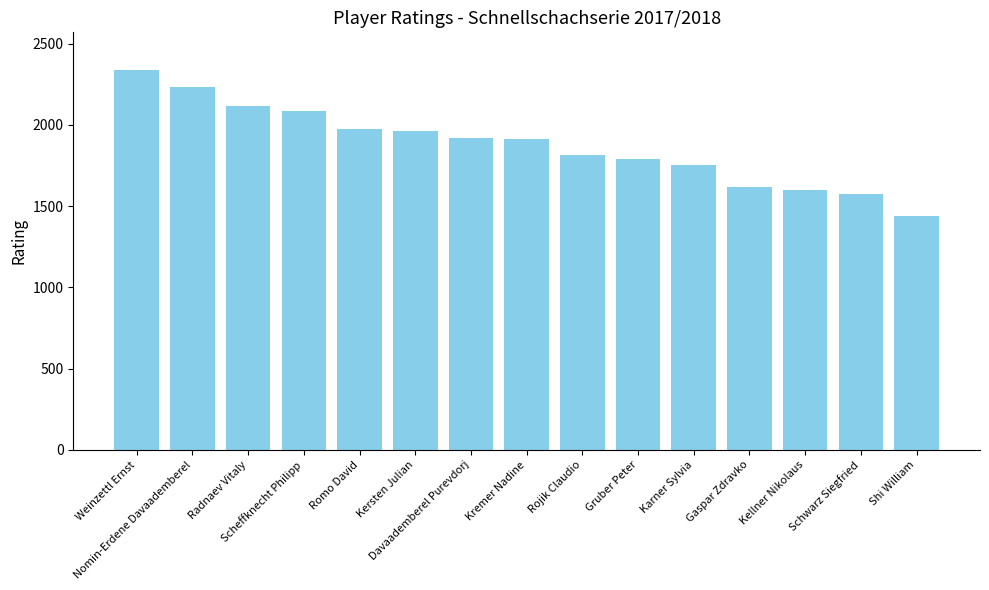

What is the sum of the values at Kersten Julian and Scheffknecht Philipp?

4050